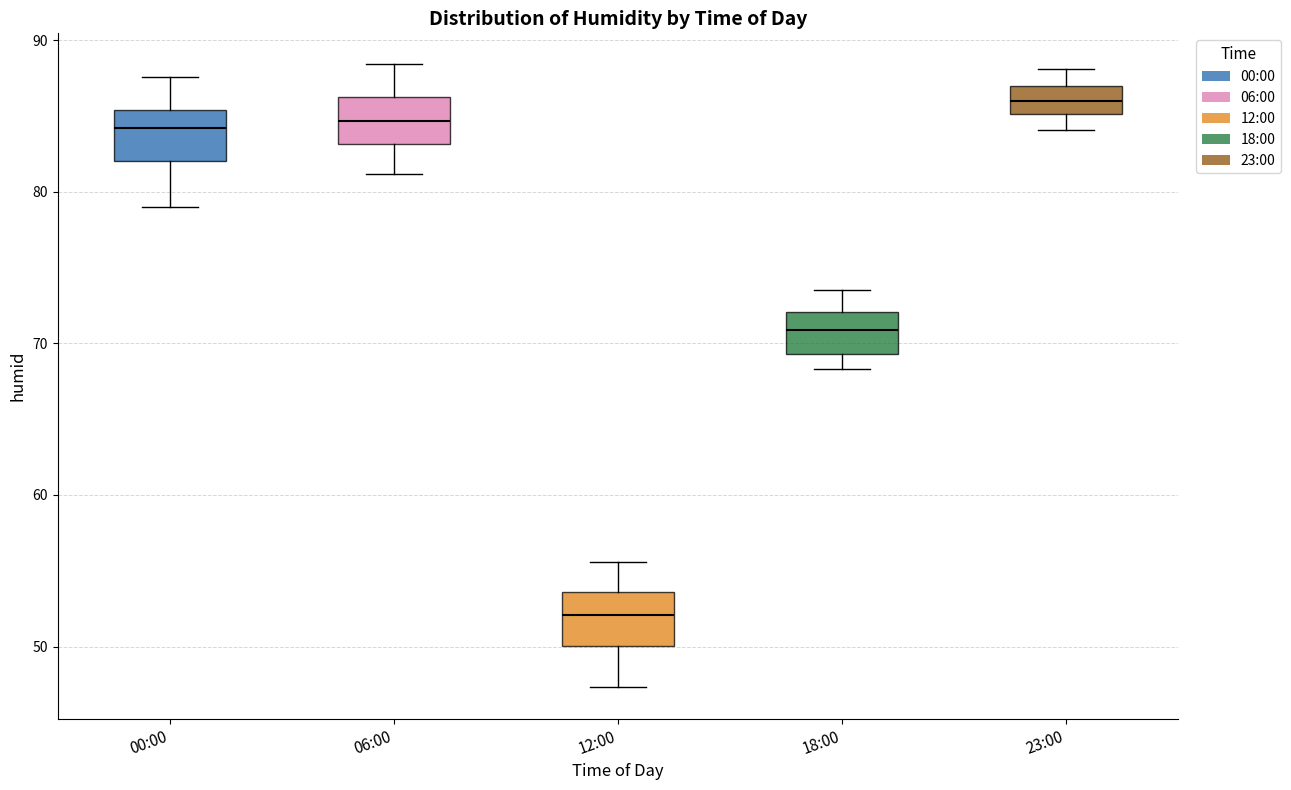

Reading left to right, transcribe this box plot: for each box, give where its median line is, the range the box spans, and where its two whiskers end, as read against the y-axis. The values are not printed on the chart, so give them approximately, as read against the axis.

00:00: median 84, box 82 to 85, whiskers 79 to 88
06:00: median 85, box 83 to 86, whiskers 81 to 88
12:00: median 52, box 50 to 54, whiskers 47 to 56
18:00: median 71, box 69 to 72, whiskers 68 to 74
23:00: median 86, box 85 to 87, whiskers 84 to 88